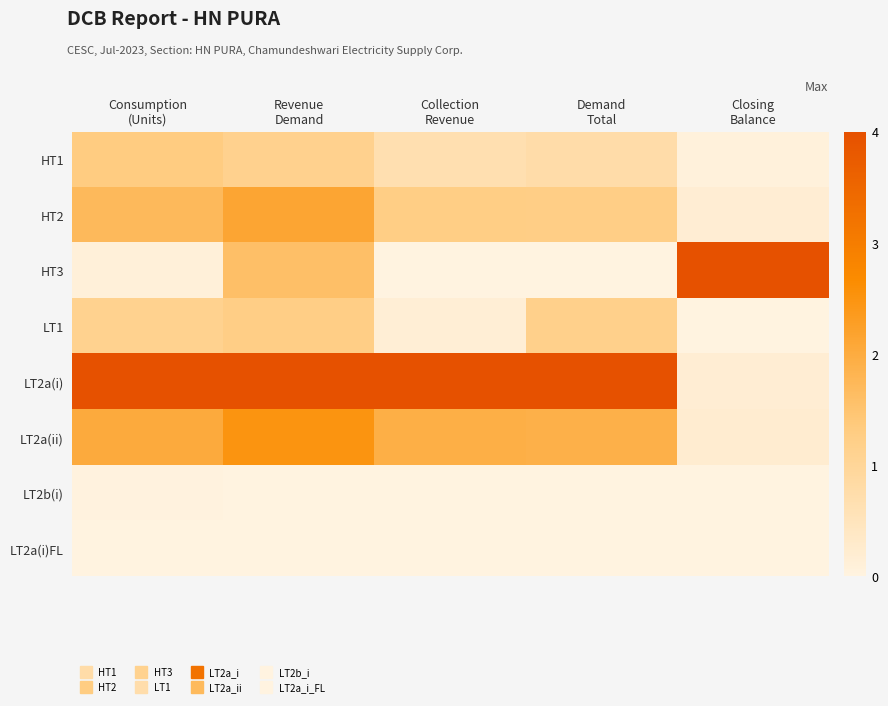

Rank the series by their maximum value, from lowest to highest.

LT2a(i)FL, LT2b(i), LT1, HT1, HT2, LT2a(ii), HT3, LT2a(i)